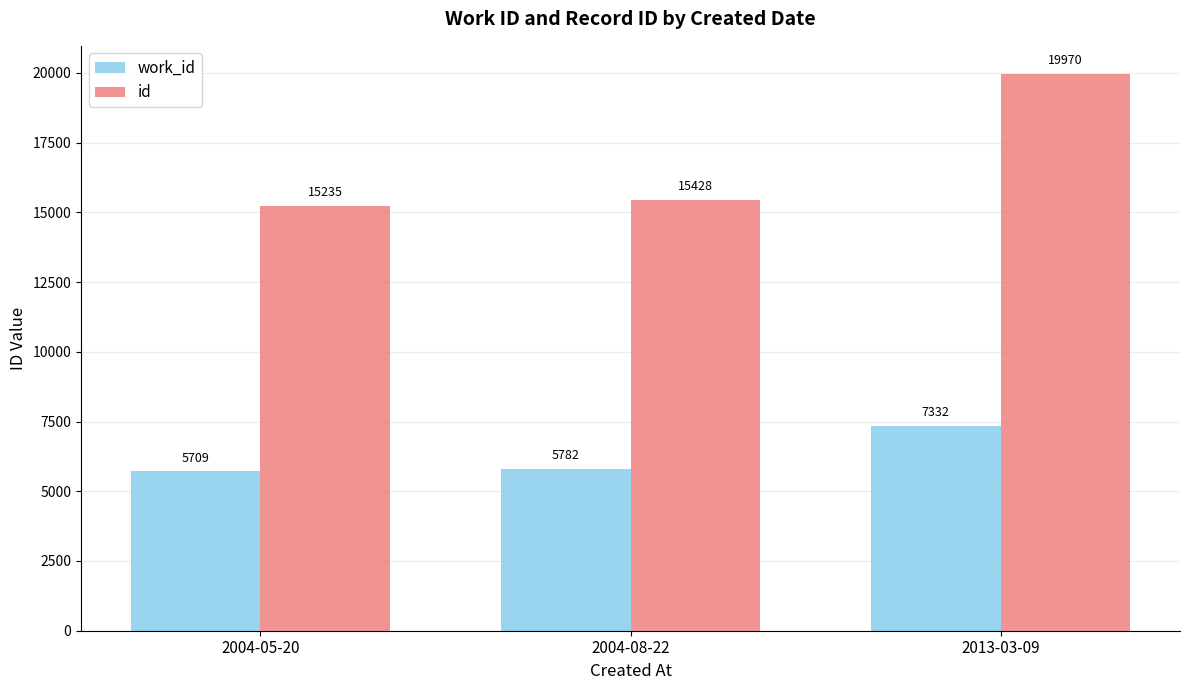

What is the label of the 3rd bar from the left?

2013-03-09